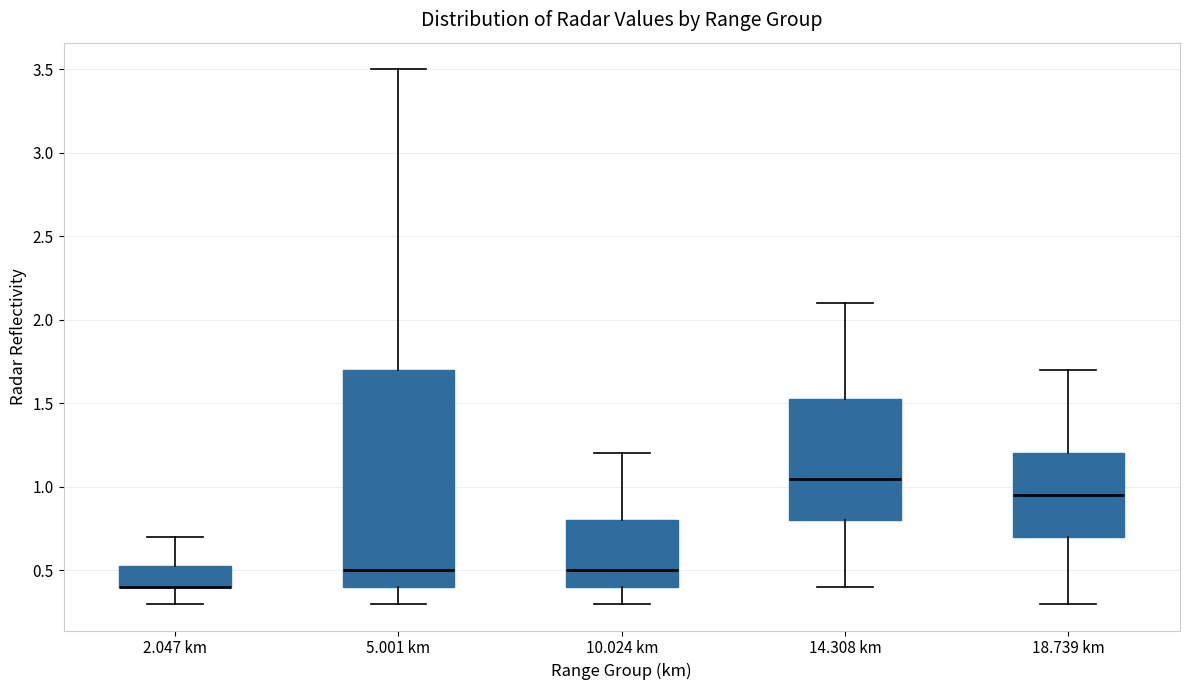

Comparing the boxes themselves (not the whiskers), which one is the tallest?

5.001 km